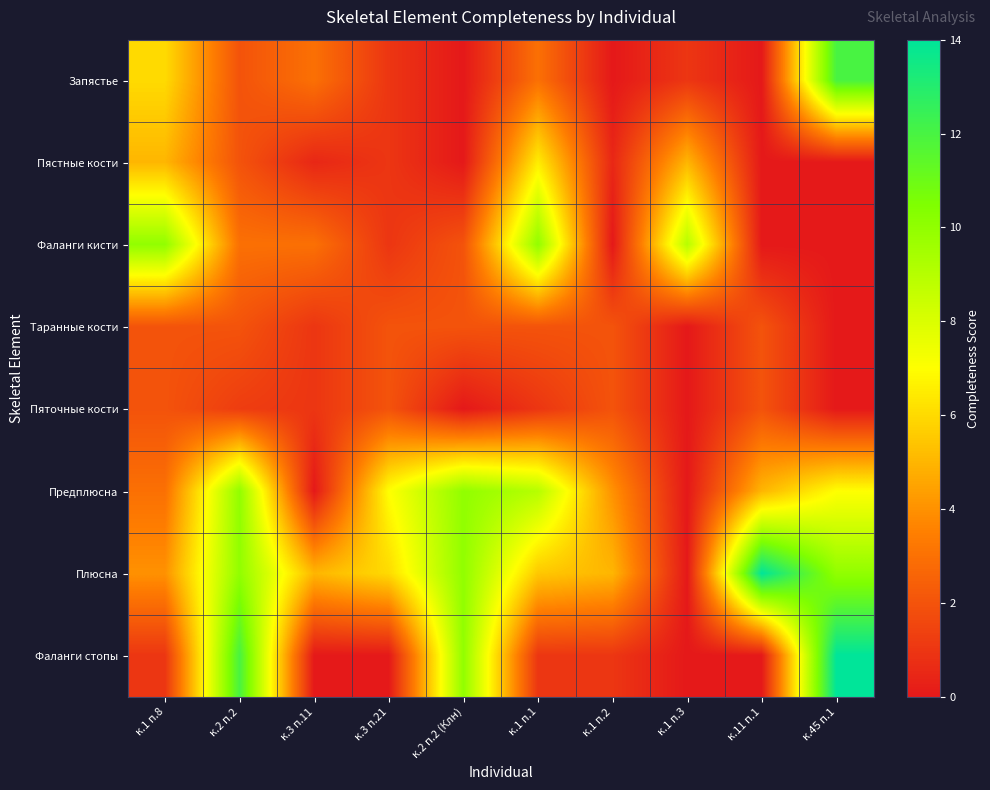

At which category is the sum across all series the highest?

к.45 п.1